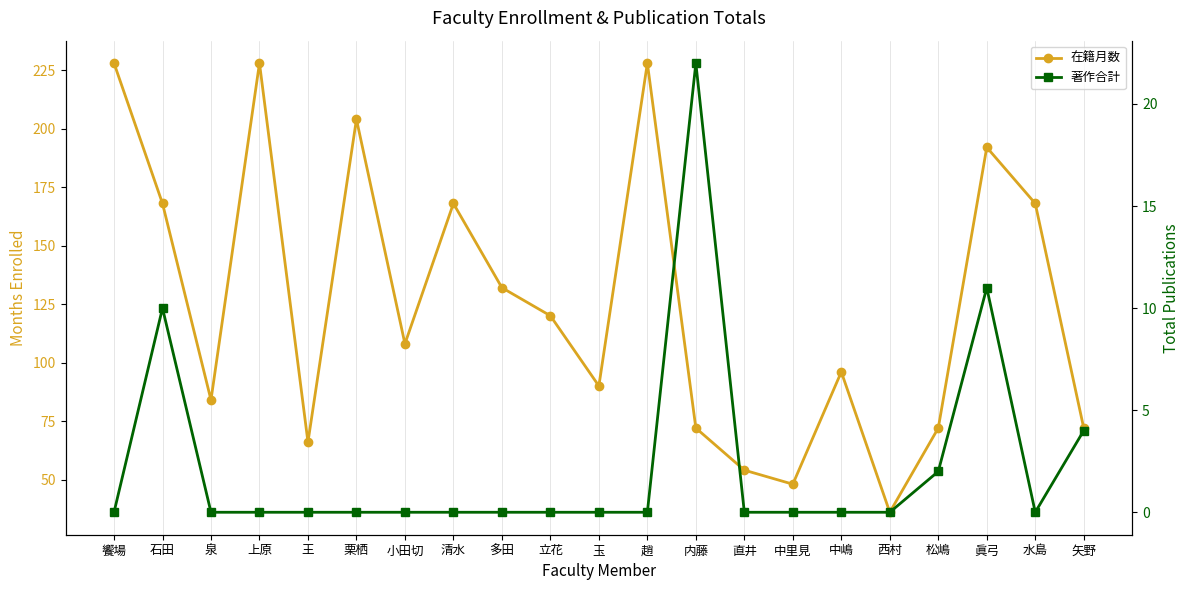

At how many categories does at least one series exceed 70?

17